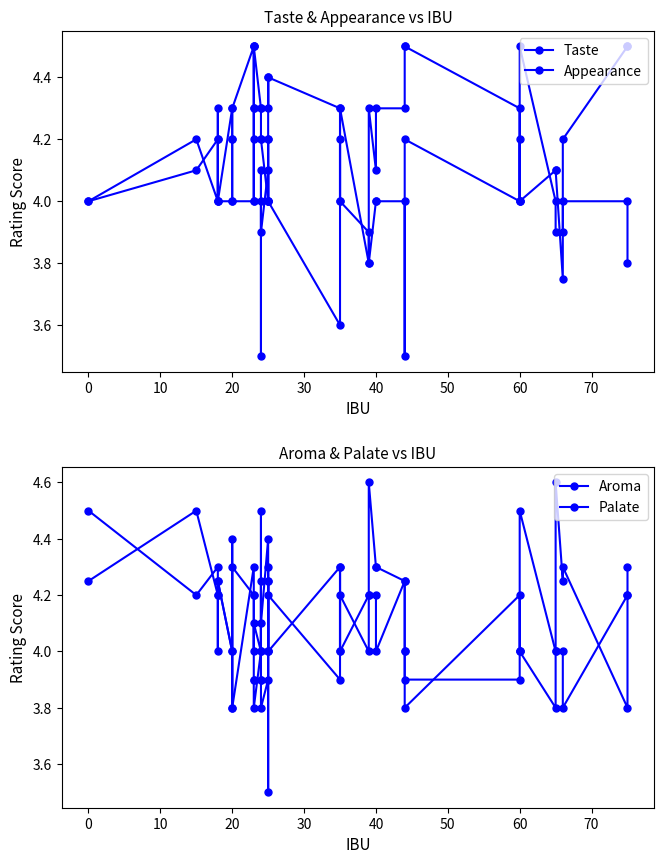

What is the maximum value shown in the chart?

4.6